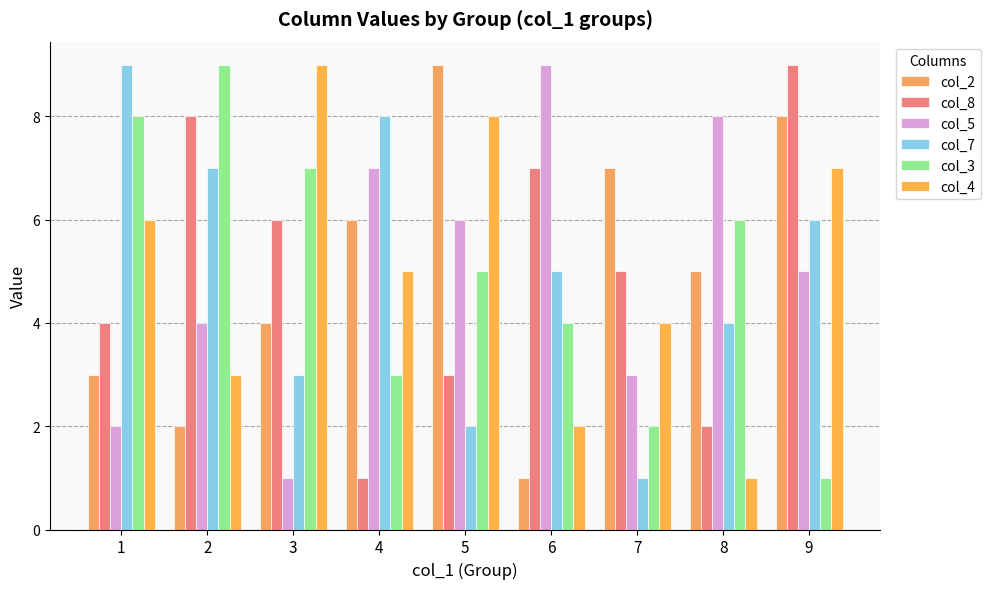

What is the value of the col_8 bar at the 7th from the left?

5